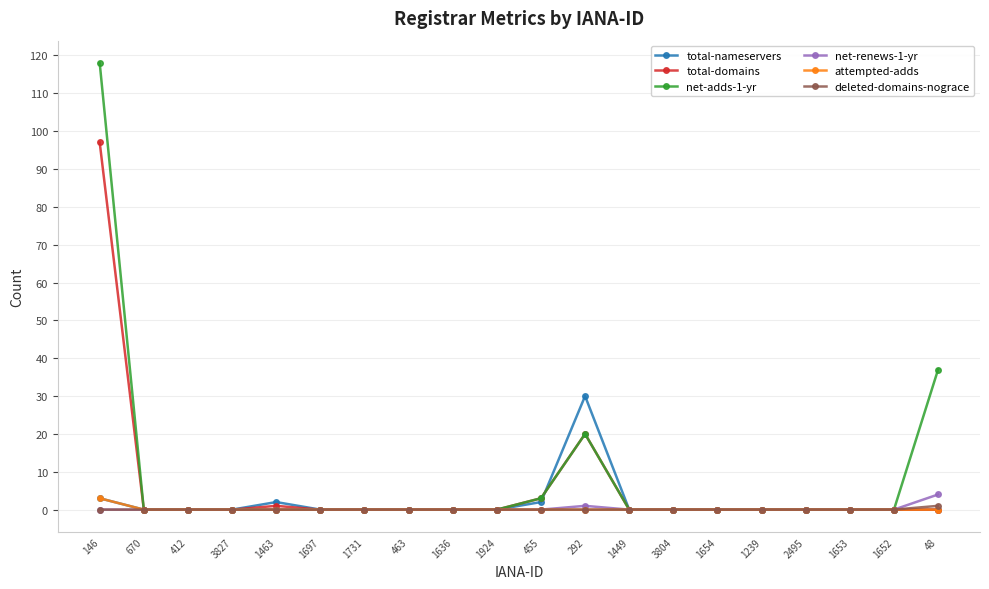

At which label does net-adds-1-yr reach its peak?

146